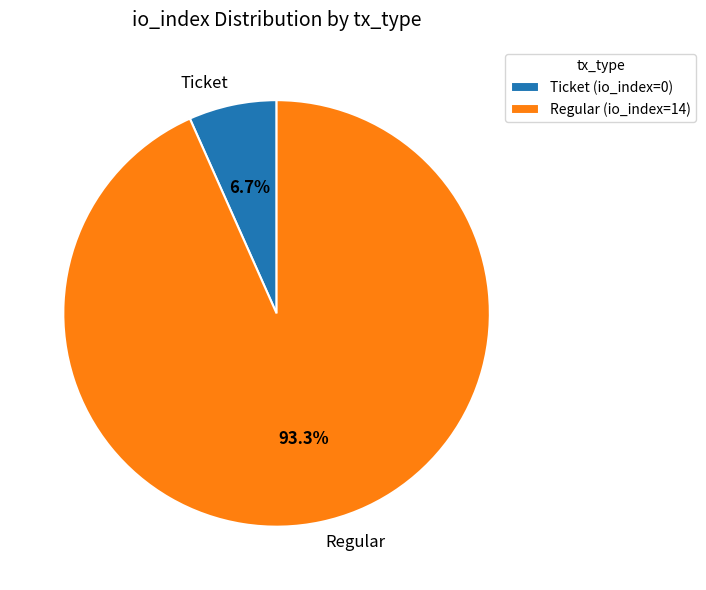

Do Ticket (io_index=0) and Regular (io_index=14) together represent more than half of the pie?

Yes